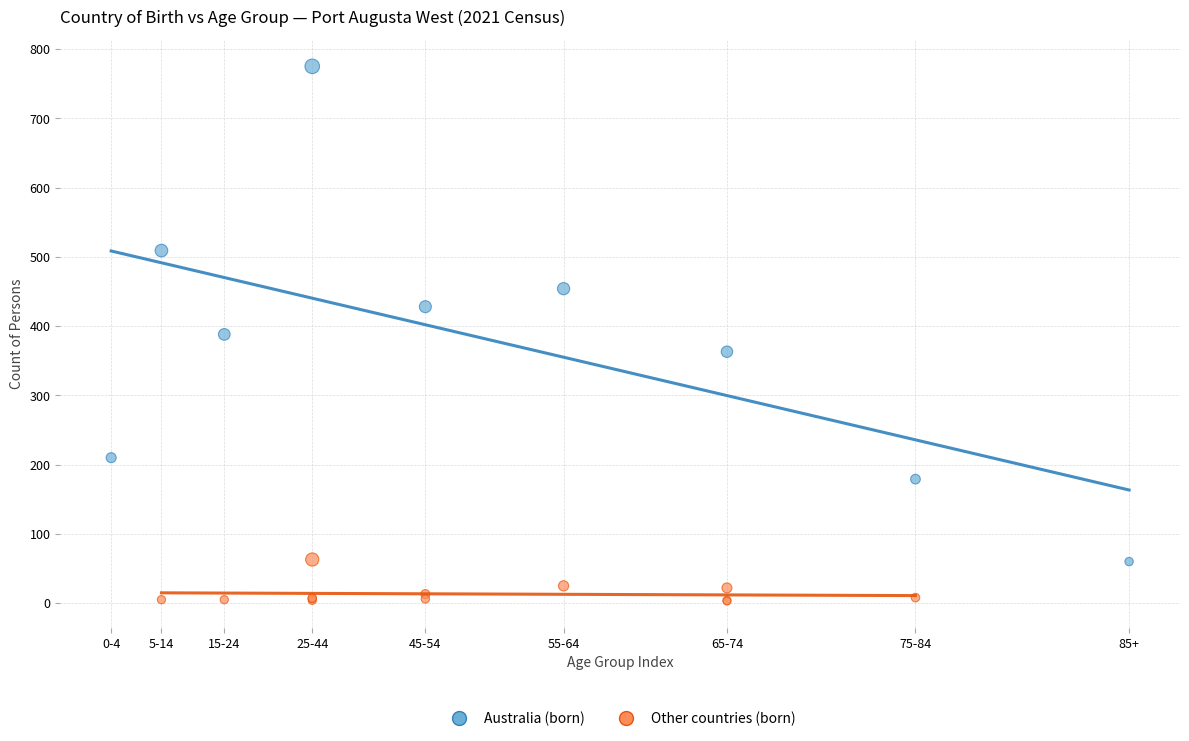

Which series reaches the minimum Y coordinate?

Other countries (born)